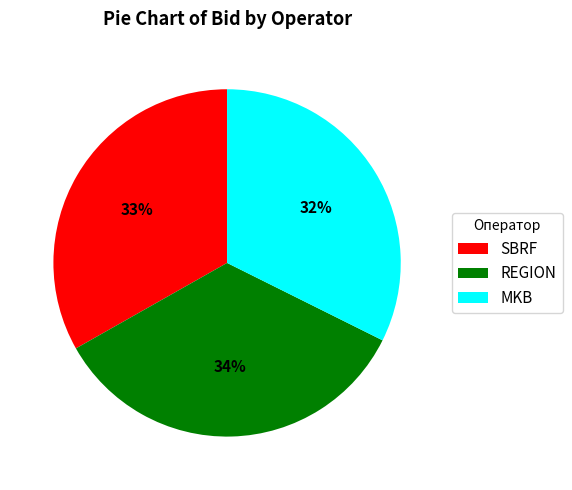

To the nearest percent, what is the difference between the REGION and MKB slice percentages?

2%